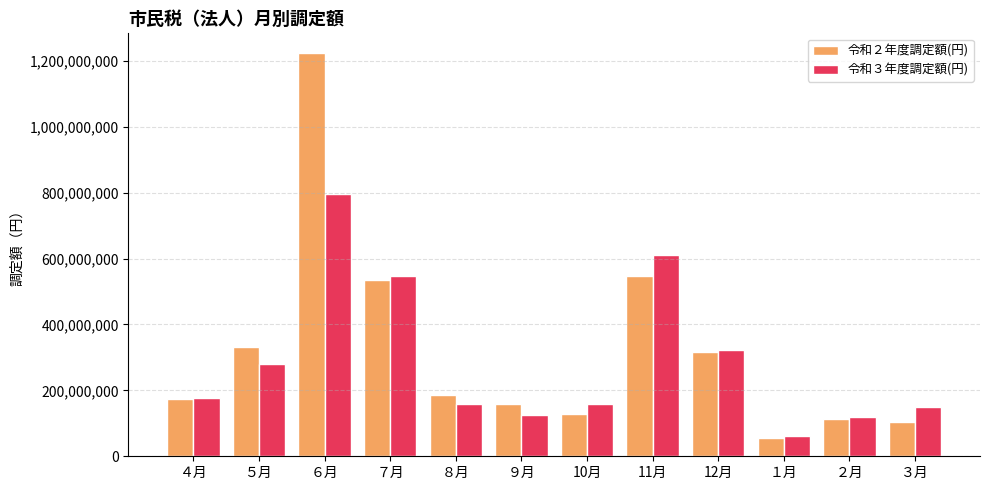

At which label is 令和３年度調定額(円) closest to 429395100?

12月